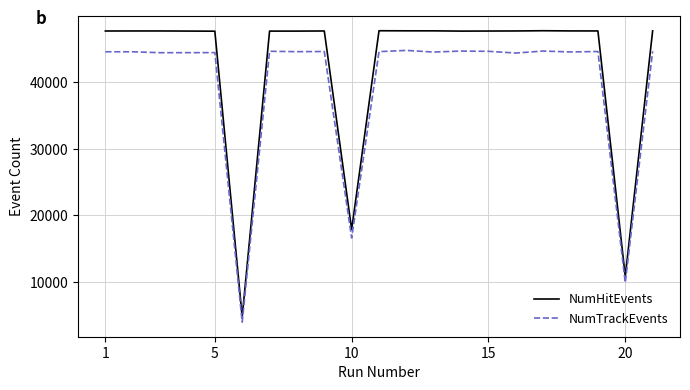

Which series has the largest total across all categories?

NumHitEvents